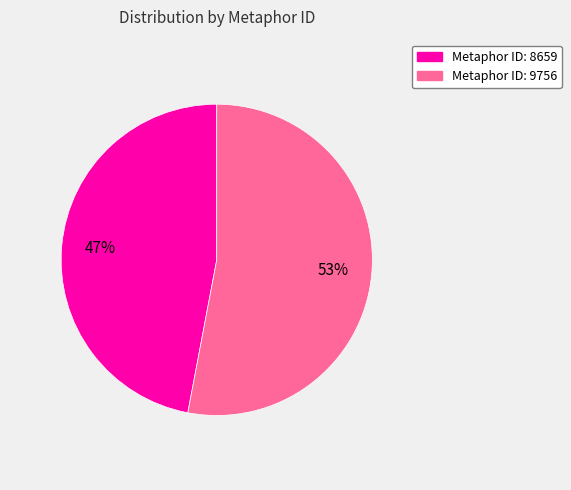

How many slices are in this pie chart?

2